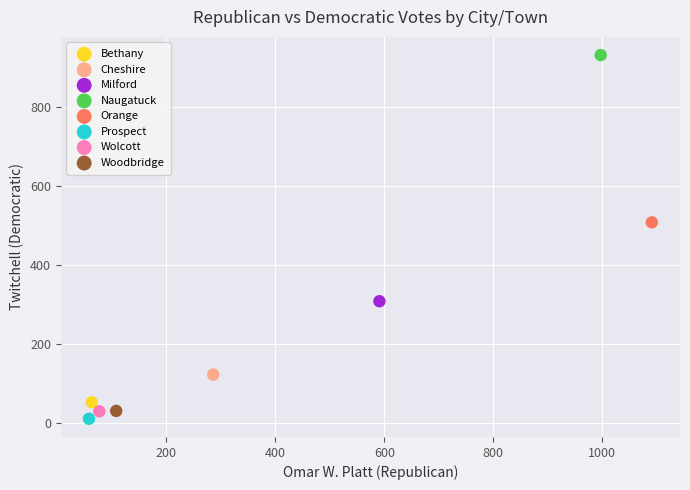

Which series reaches the minimum Y coordinate?

Prospect